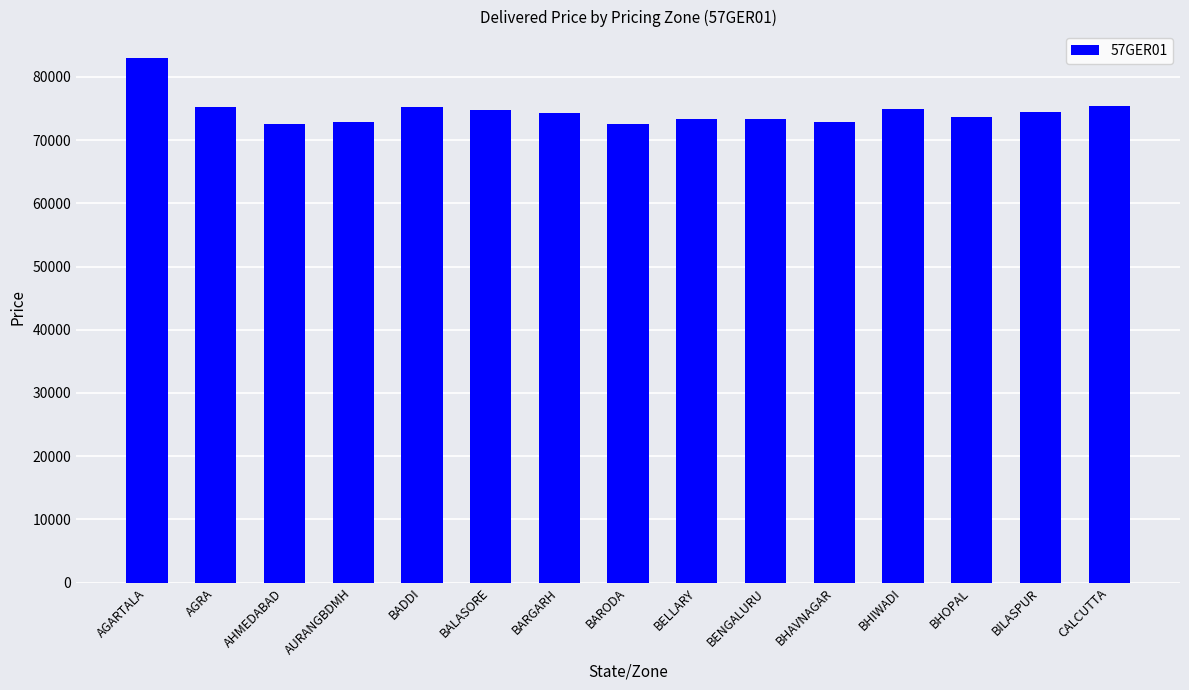

What is the difference between the values at BHIWADI and BADDI?

374